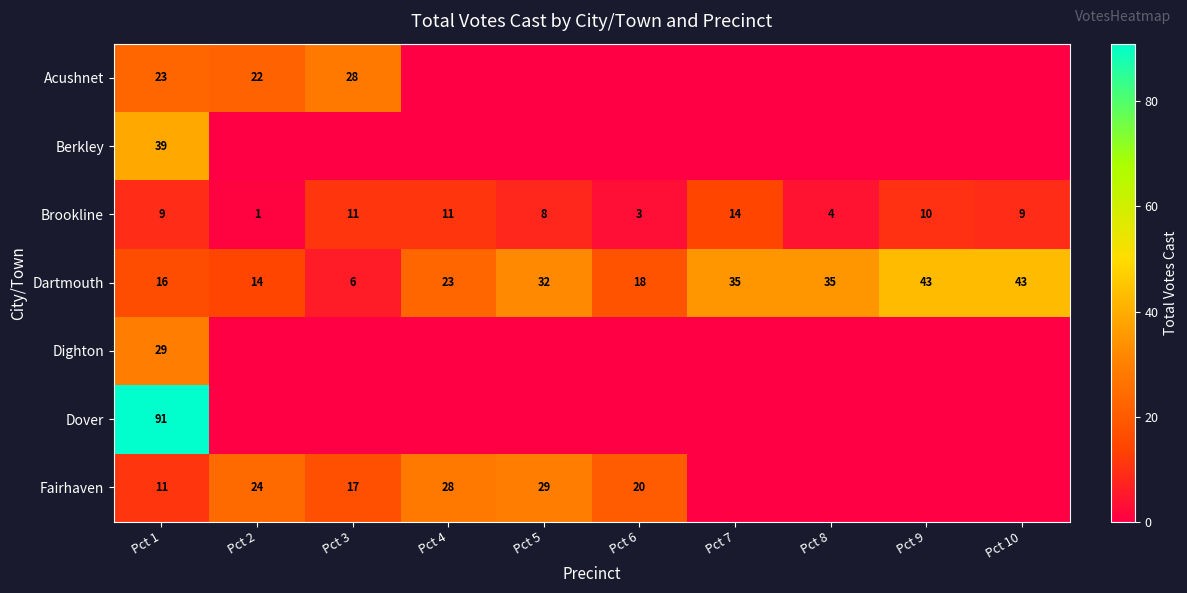

At how many categories does at least one series exceed 72?

1